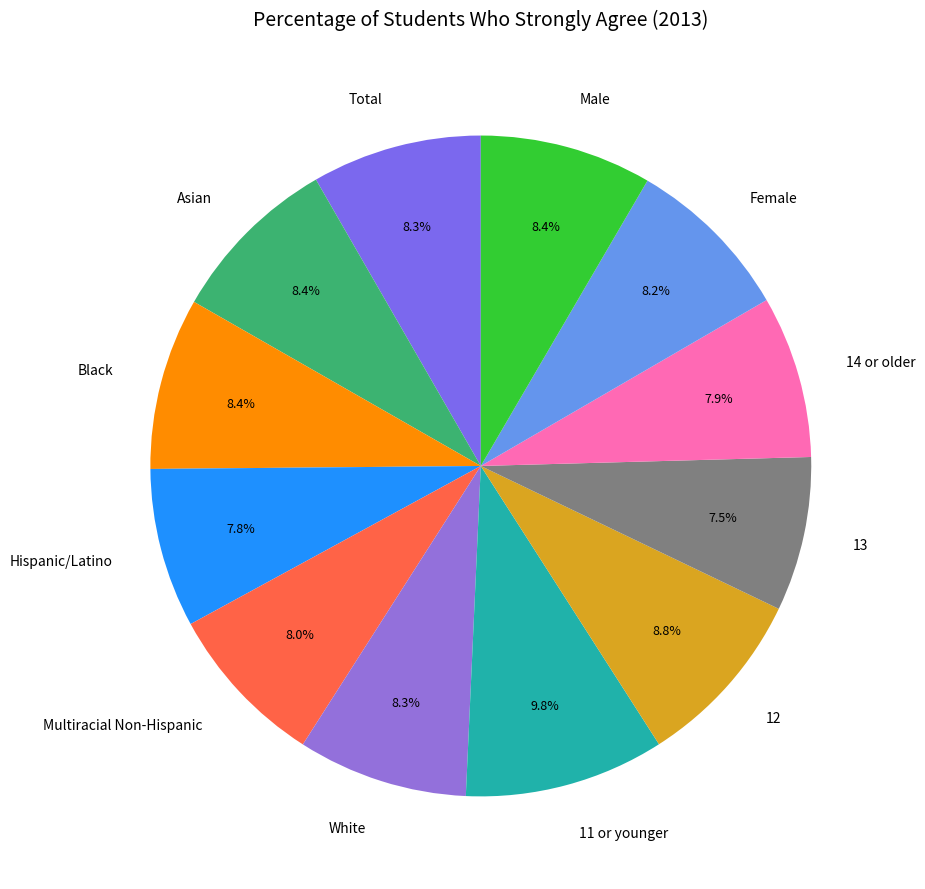

True or false: 13 accounts for 1% of the total.

False